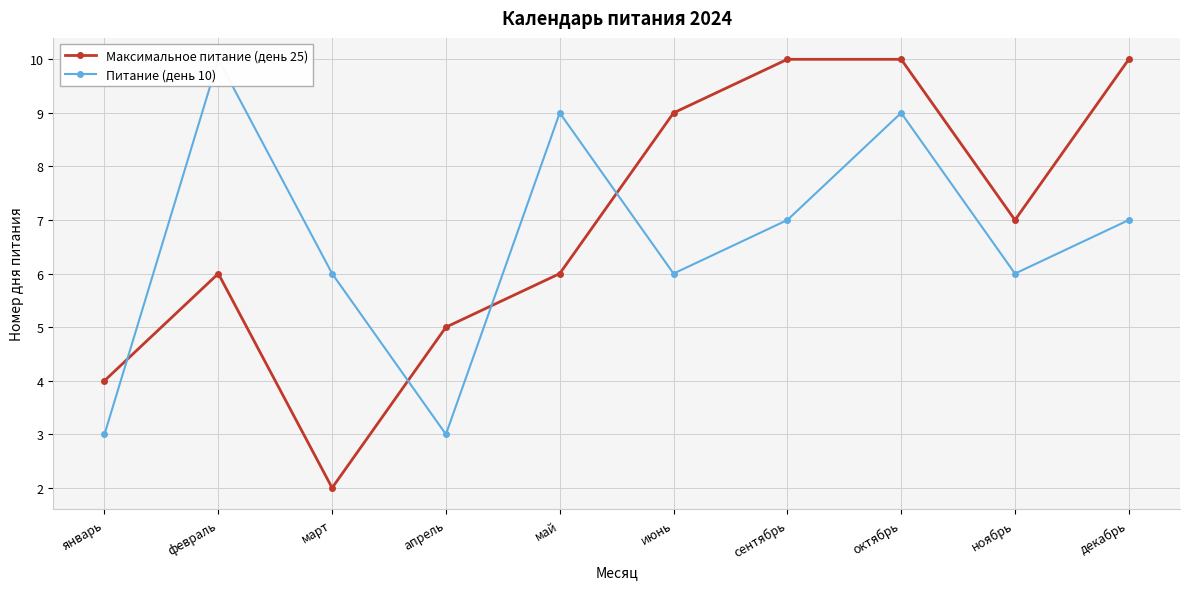

Between март and сентябрь, which series saw the biggest shift?

Максимальное питание (день 25)